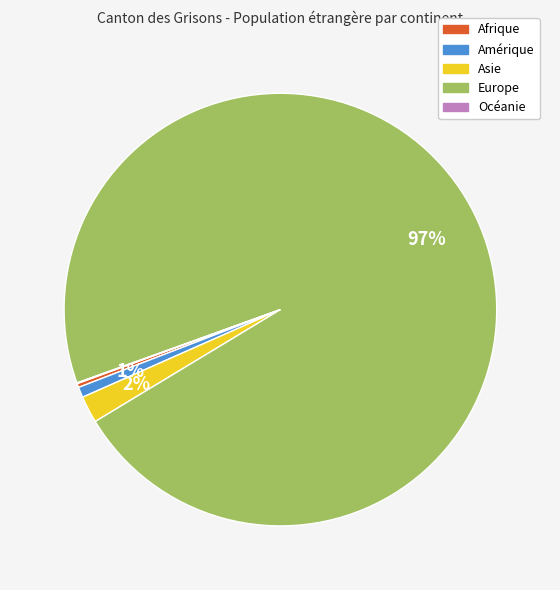

Is there any slice that represents more than half of the pie?

Yes